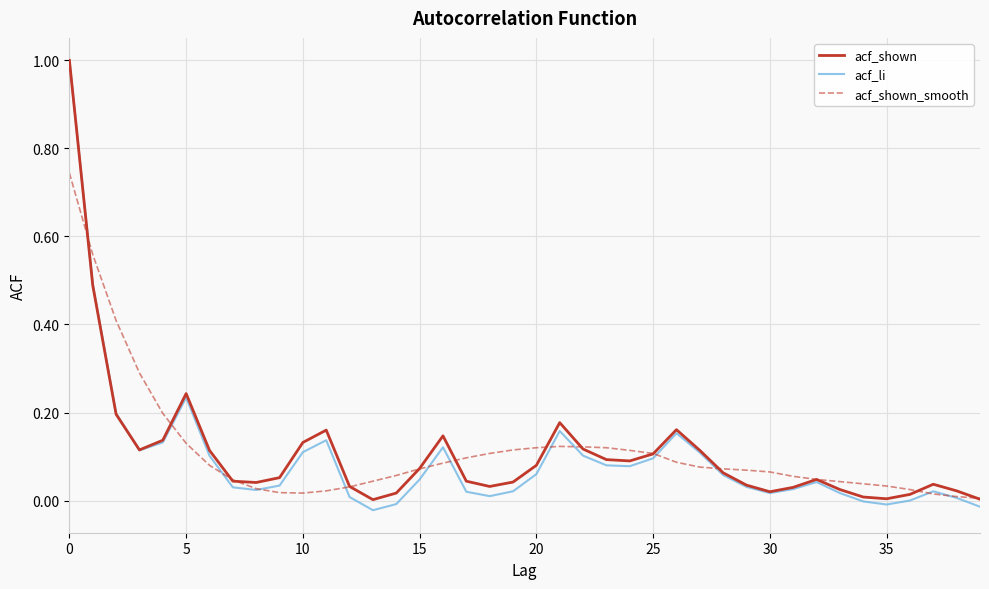

What is the maximum value shown in the chart?

1.0